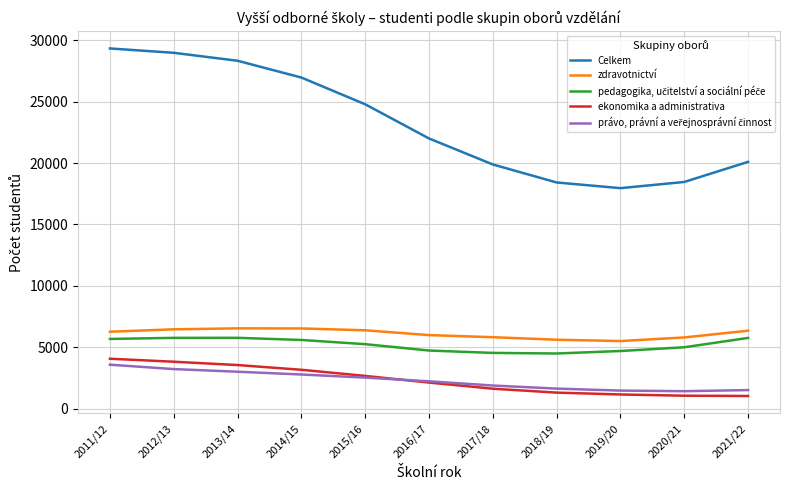

True or false: ekonomika a administrativa and zdravotnictví cross at least once.

False